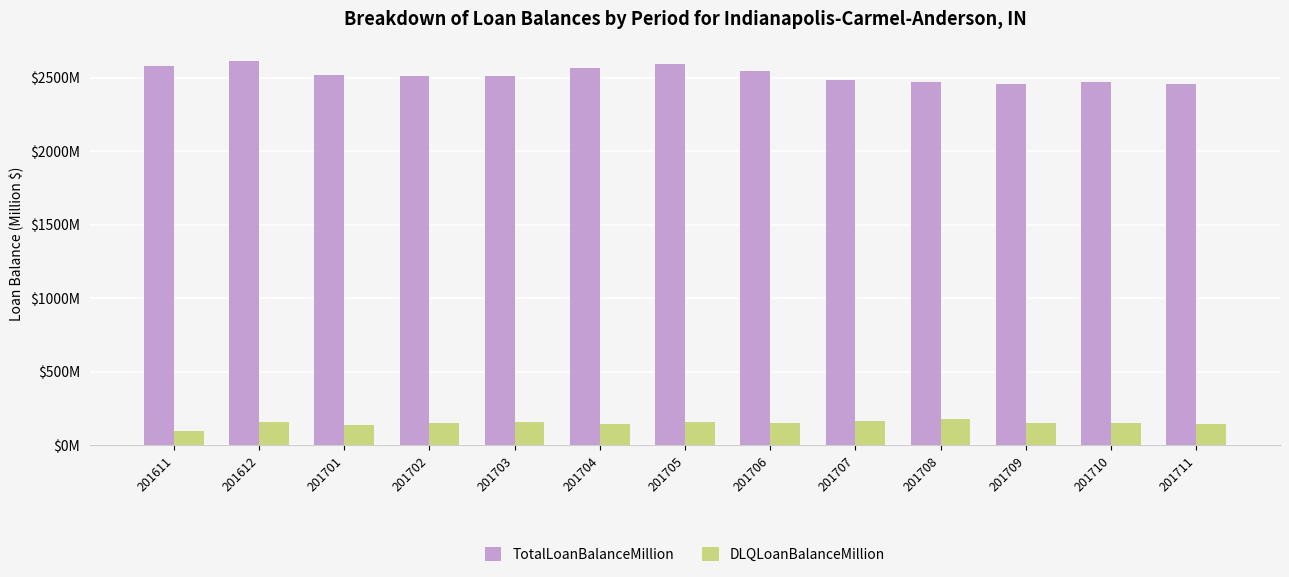

What are all the series names shown in the legend?

TotalLoanBalanceMillion, DLQLoanBalanceMillion